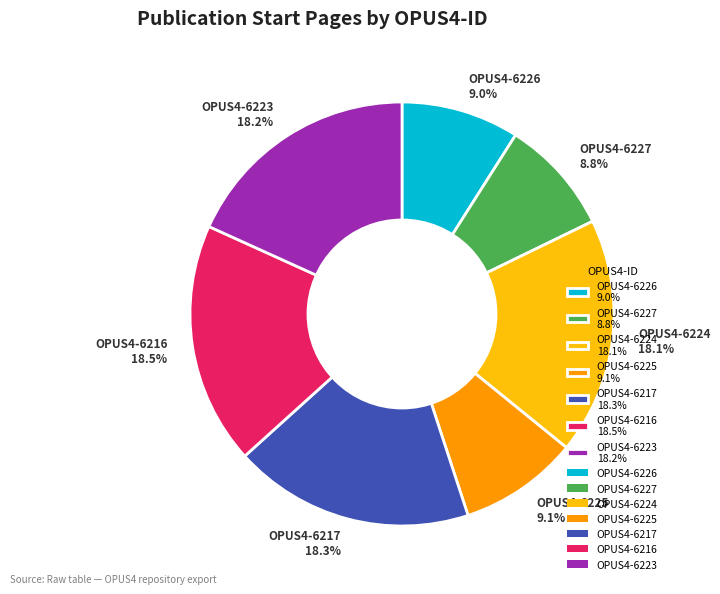

Approximately how many times larger is the value at OPUS4-6223 18.2% compared to OPUS4-6216 18.5%?

1.0